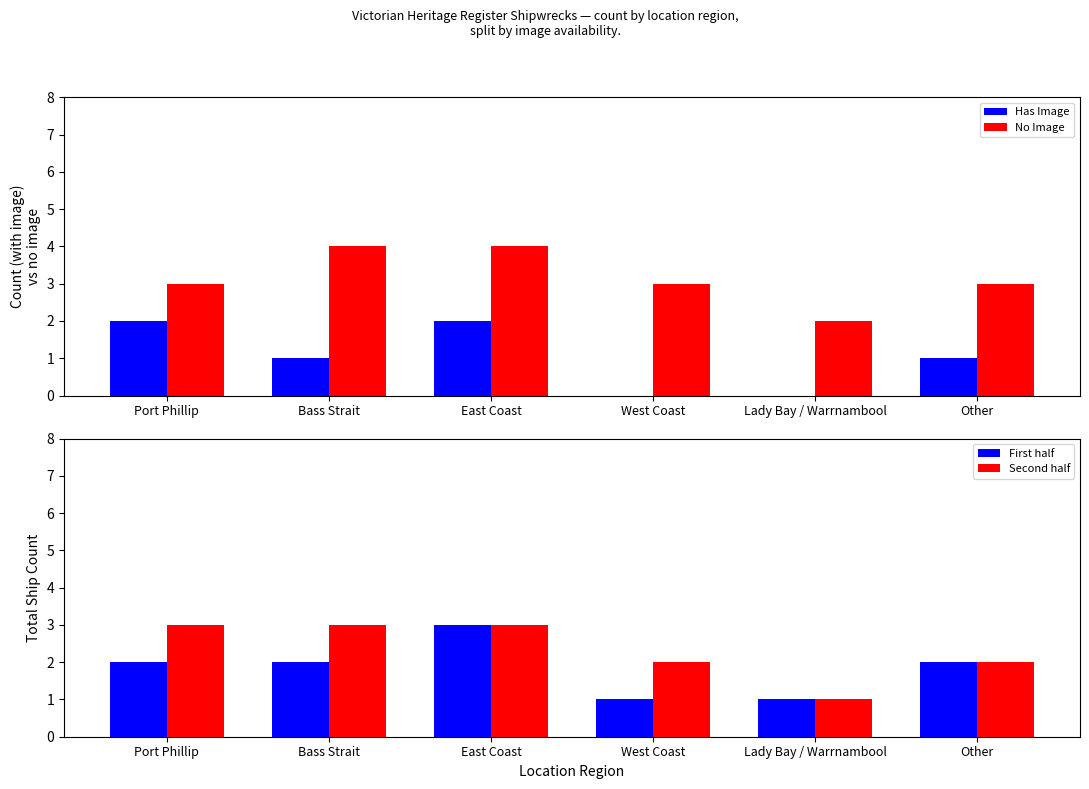

The value of Second half at Bass Strait is 3. True or false?

True